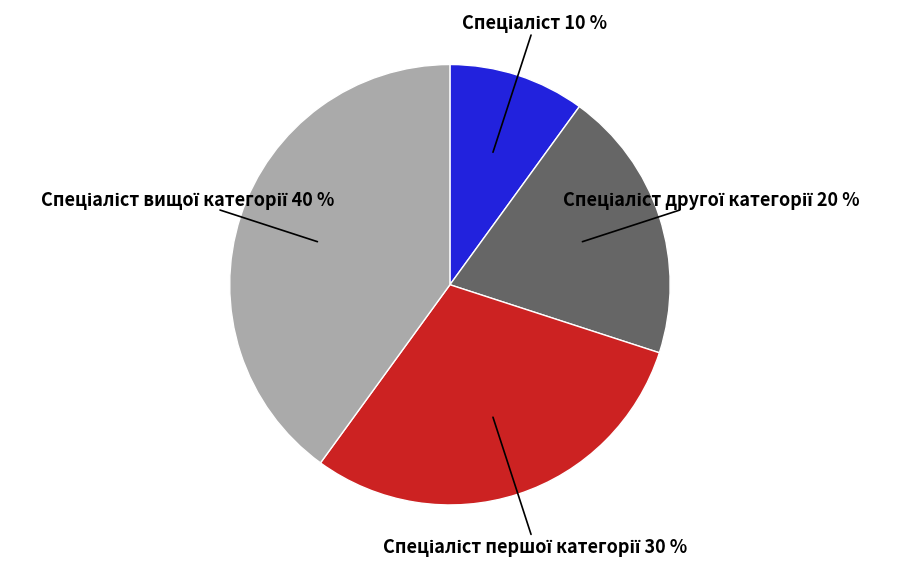

Is there a majority slice in this chart?

No